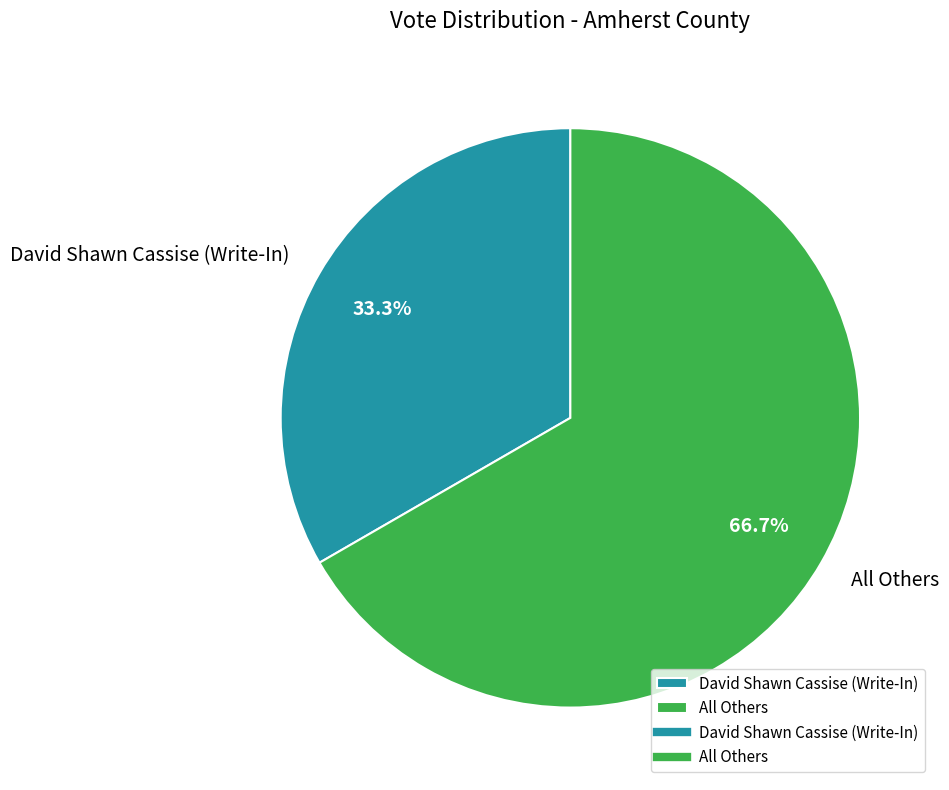

To the nearest percent, what is the combined percentage of David Shawn Cassise (Write-In) and All Others?

100%